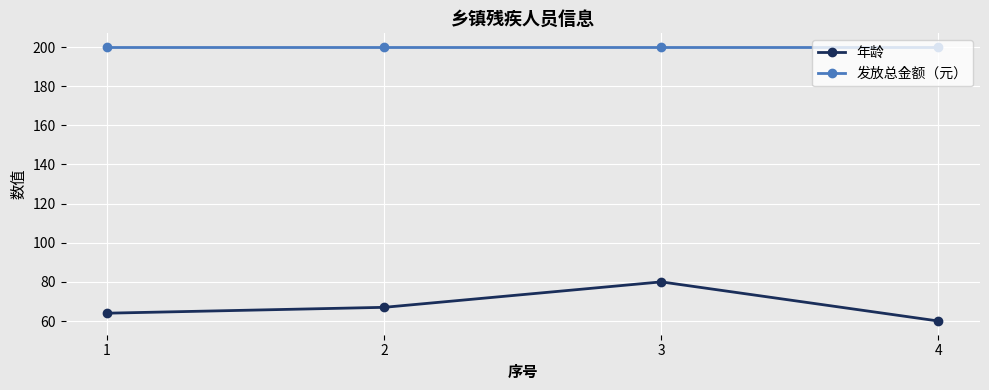

What is the difference between the highest and lowest values at 1?

136